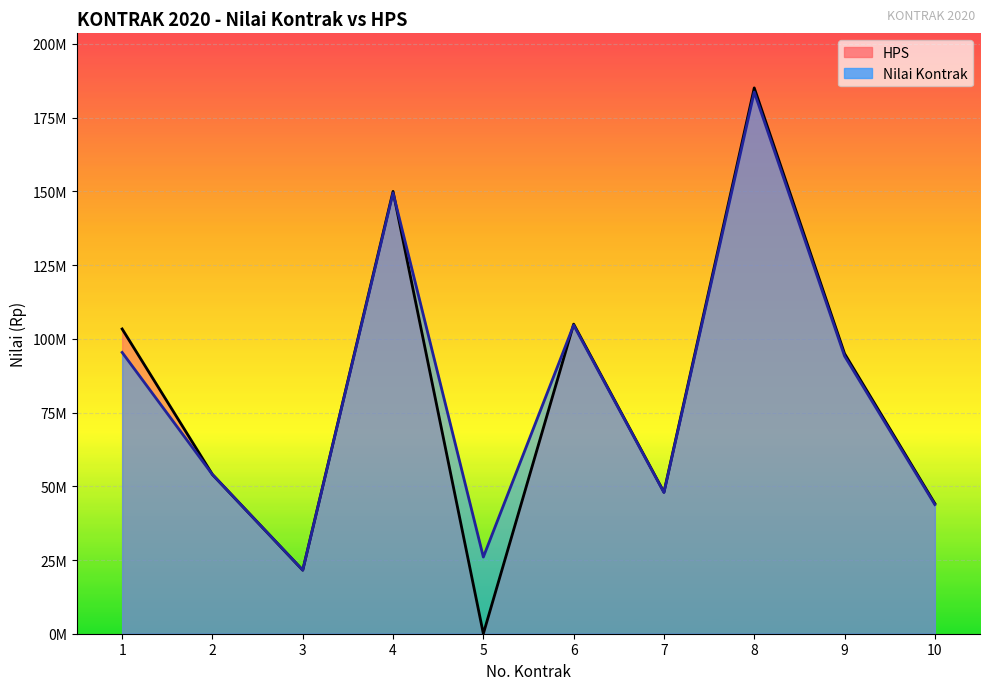

What is the sum of the Nilai Kontrak values at 1 and 5?

121400000